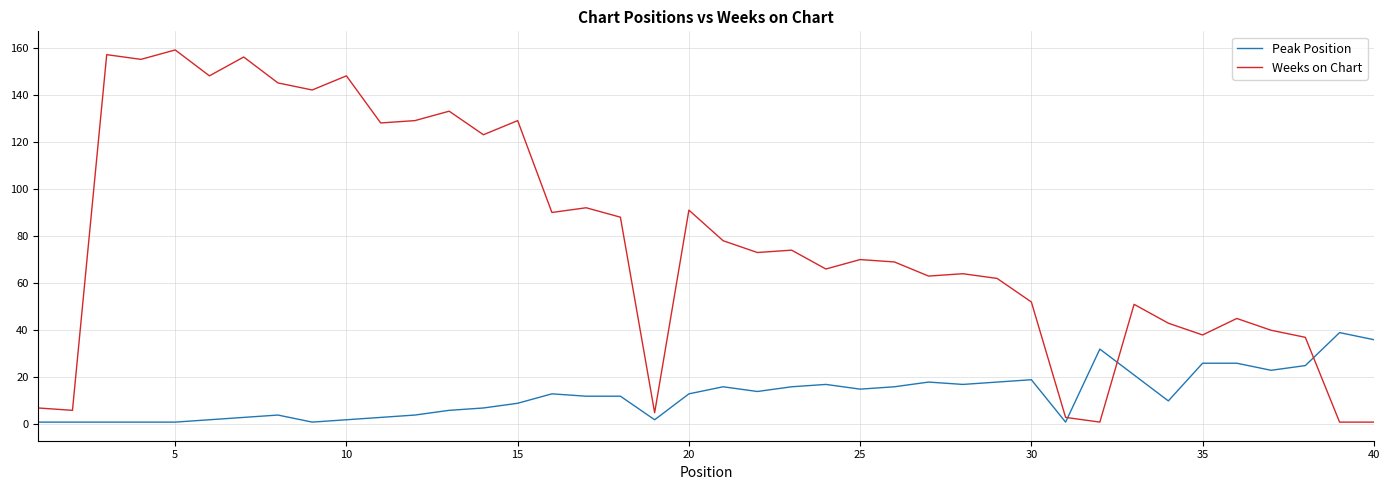

Which series has the widest spread of values?

Weeks on Chart